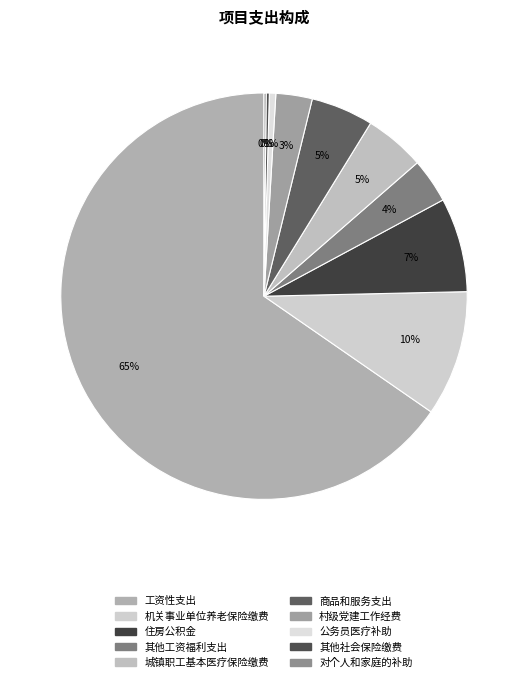

To the nearest percent, what portion does 机关事业单位养老保险缴费 represent?

10%